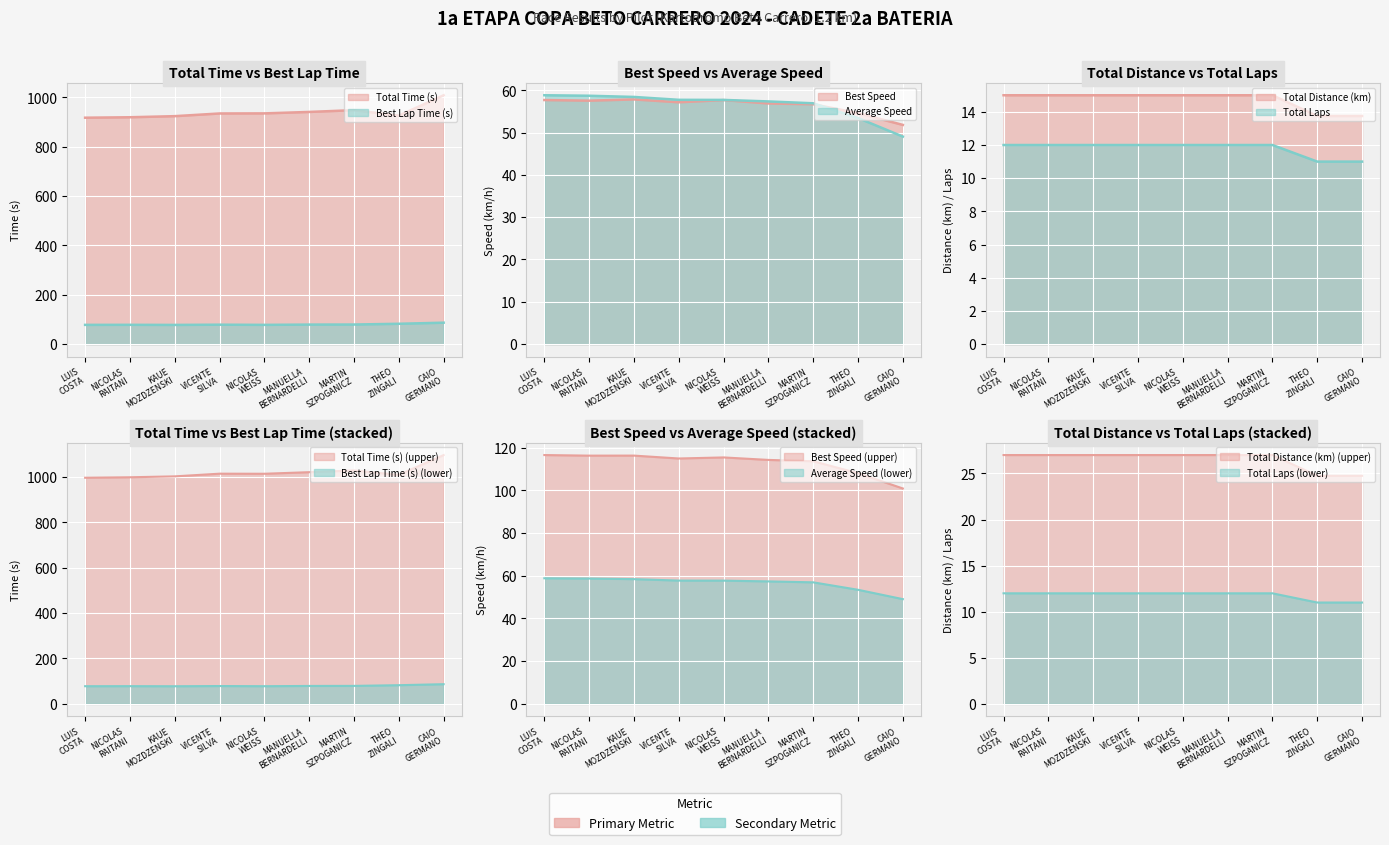

What is the label of the 1st point from the right?

CAIO GERMANO